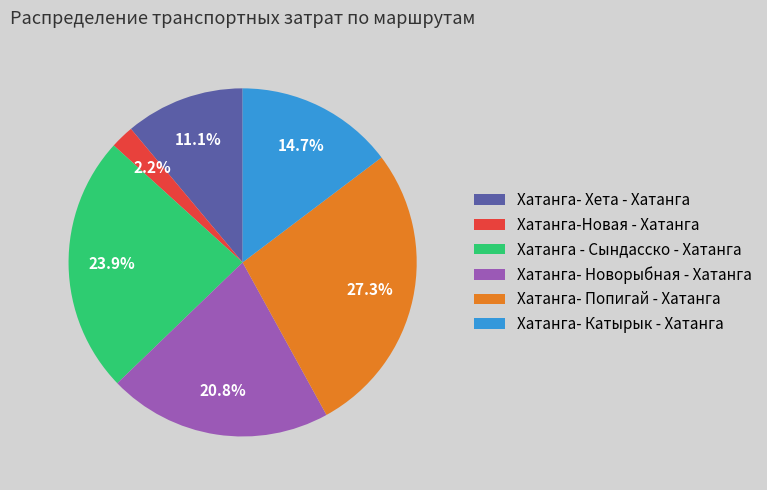

What is the ratio of the value at Хатанга- Новорыбная - Хатанга to the value at Хатанга-Новая - Хатанга?

9.5